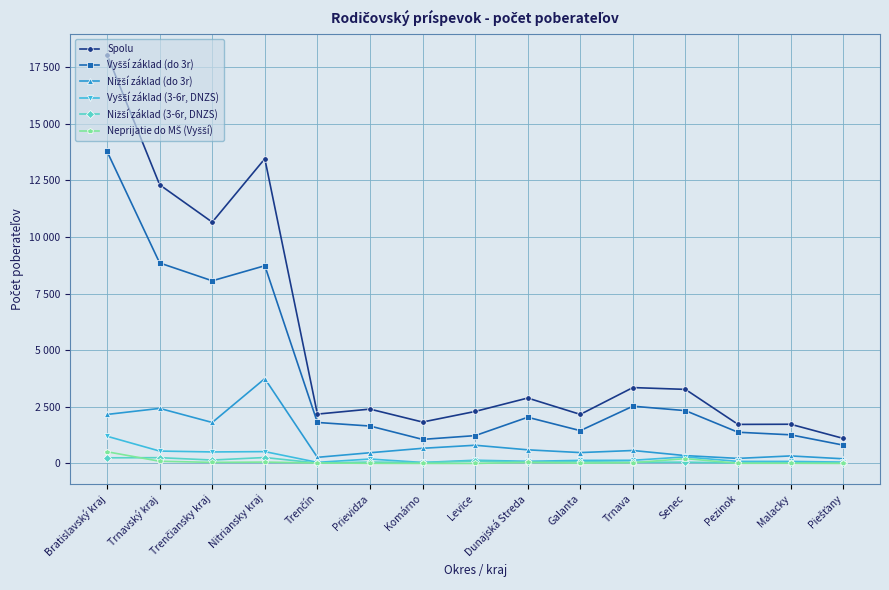

Rank the series at Galanta from highest to lowest value.

Spolu, Vyšší základ (do 3r), Nižší základ (do 3r), Vyšší základ (3-6r, DNZS), Nižší základ (3-6r, DNZS), Neprijatie do MŠ (Vyšší)